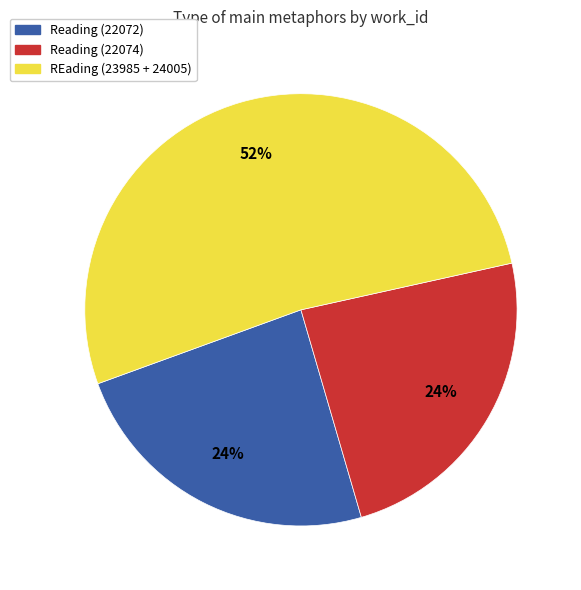

To the nearest percent, what is the average slice percentage?

33%